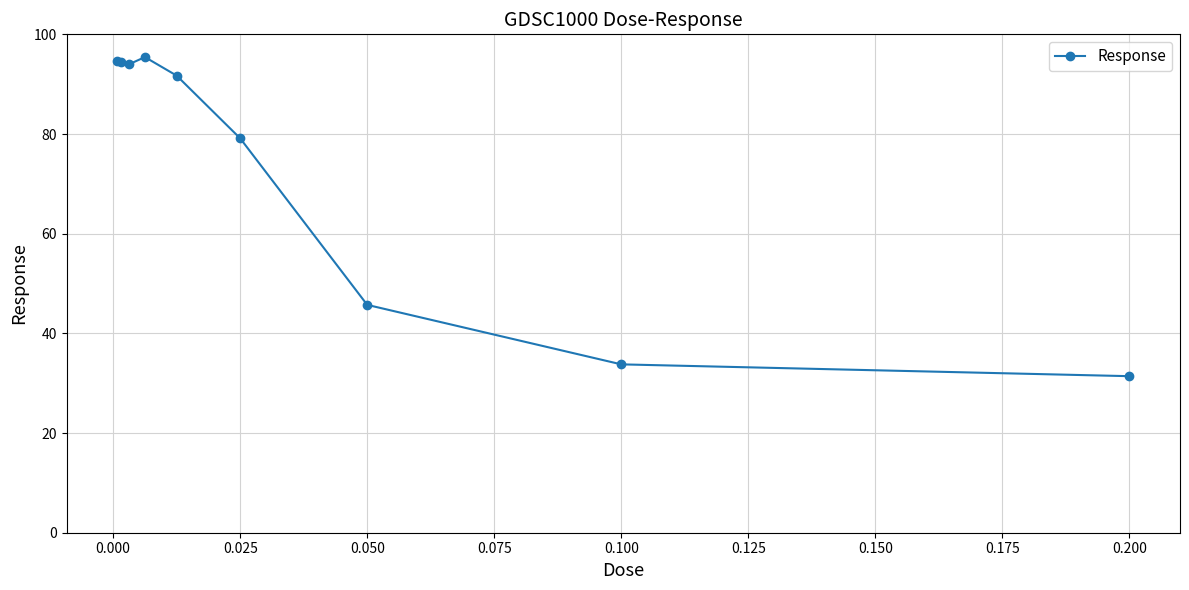

Is this an area chart (filled region under the line)?

No